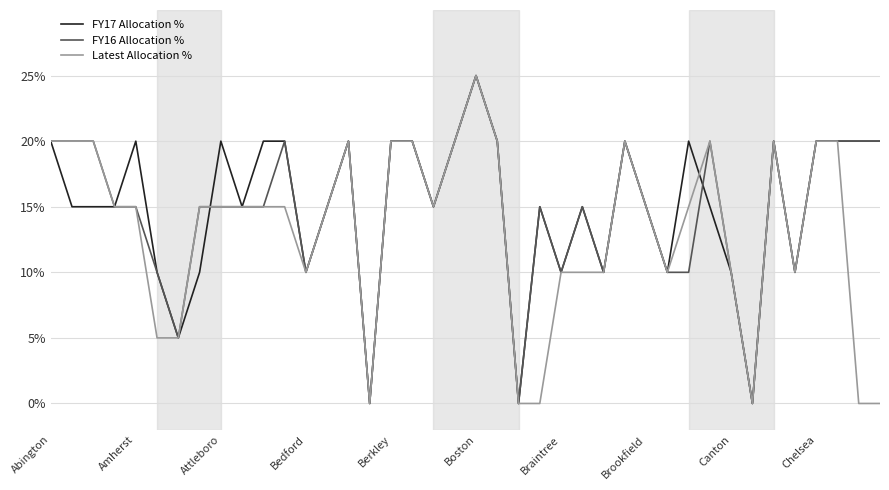

Reading left to right, transcribe all the data shown in this chart.

FY17 Allocation %: 20	15	15	15	20	10	5	10	20	15	20	20	10	15	20	0	20	20	15	20	25	20	0	15	10	15	10	20	15	10	20	15	10	0	20	10	20	20	20	20
FY16 Allocation %: 20	20	20	15	15	10	5	15	15	15	15	20	10	15	20	0	20	20	15	20	25	20	0	15	10	15	10	20	15	10	10	20	10	0	20	10	20	20	20	20
Latest Allocation %: 20	20	20	15	15	5	5	15	15	15	15	15	10	15	20	0	20	20	15	20	25	20	0	0	10	10	10	20	15	10	15	20	10	0	20	10	20	20	0	0